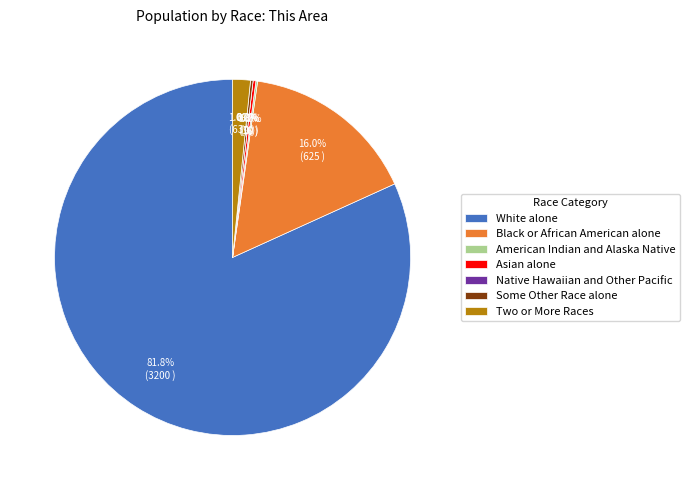

How many slices are in this pie chart?

7